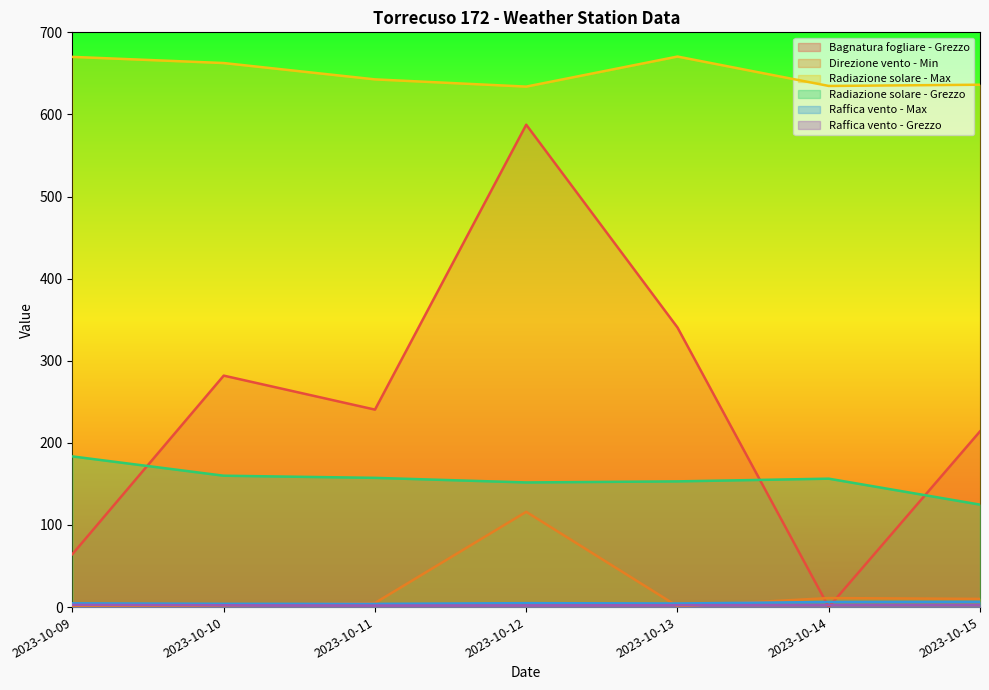

The value of Direzione vento - Min at 2023-10-14 is 11.0. True or false?

True